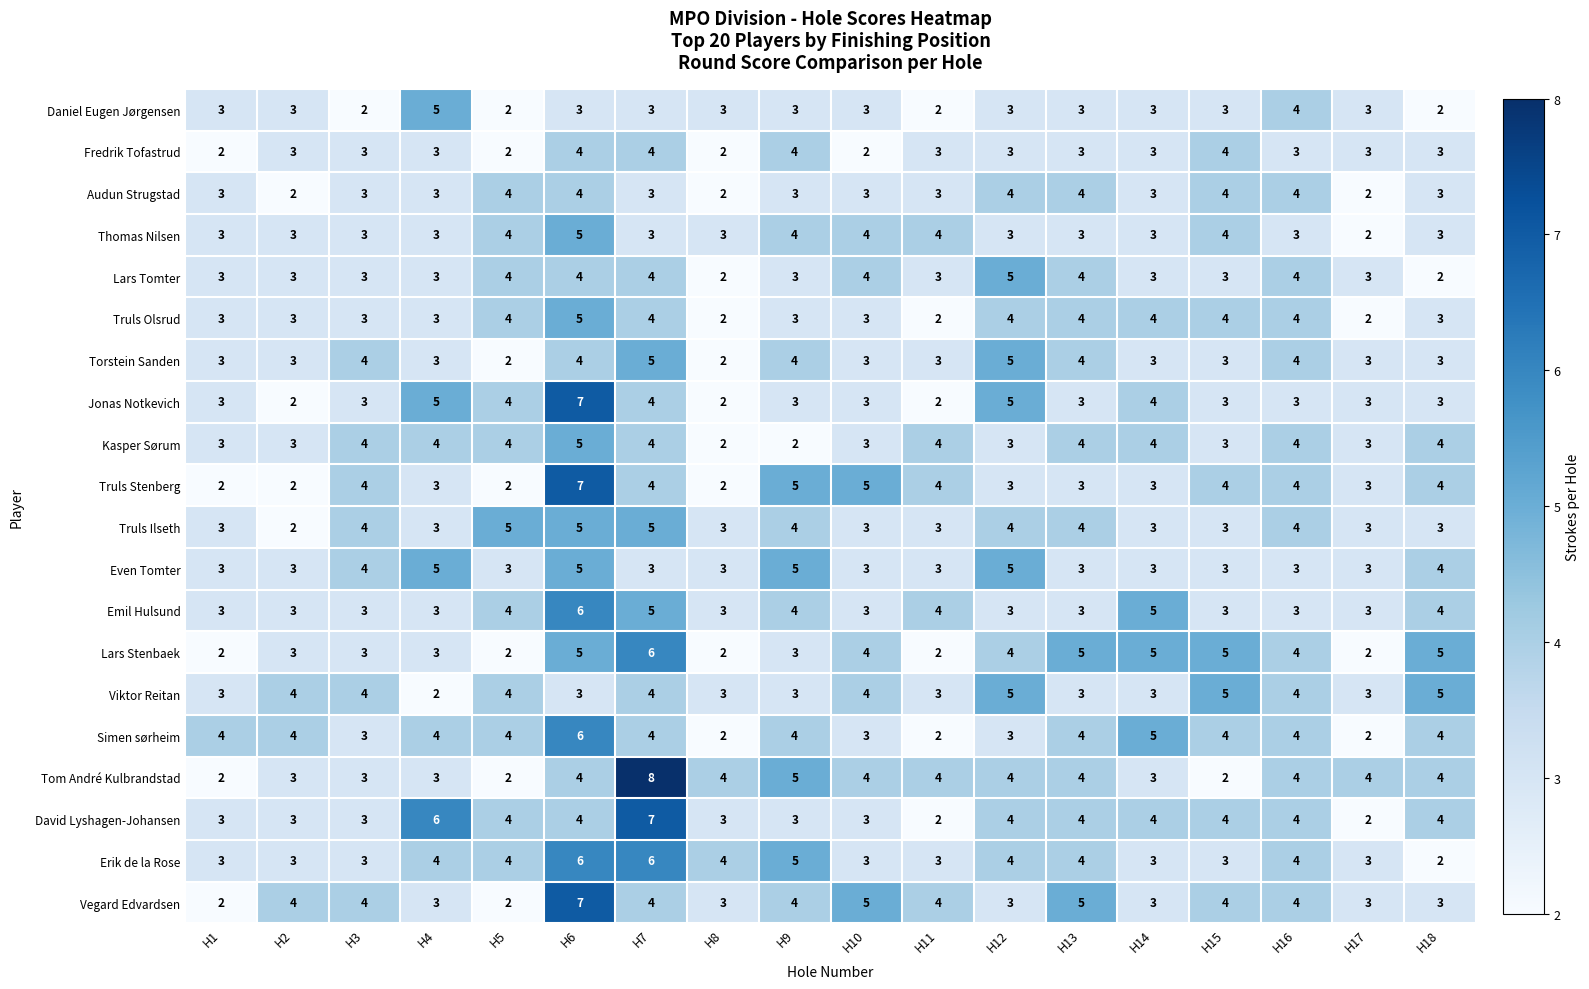

Count the Truls Olsrud values in the range 3 to 4.

14